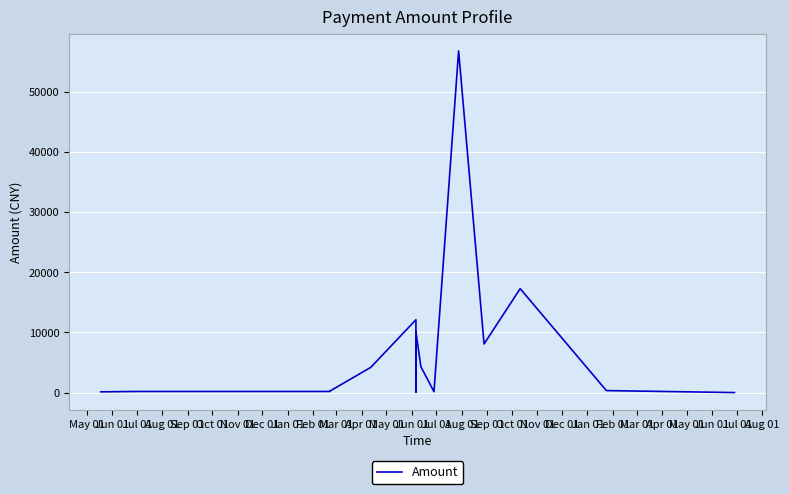

Which has a higher value, May 01 or Aug 01?

Aug 01